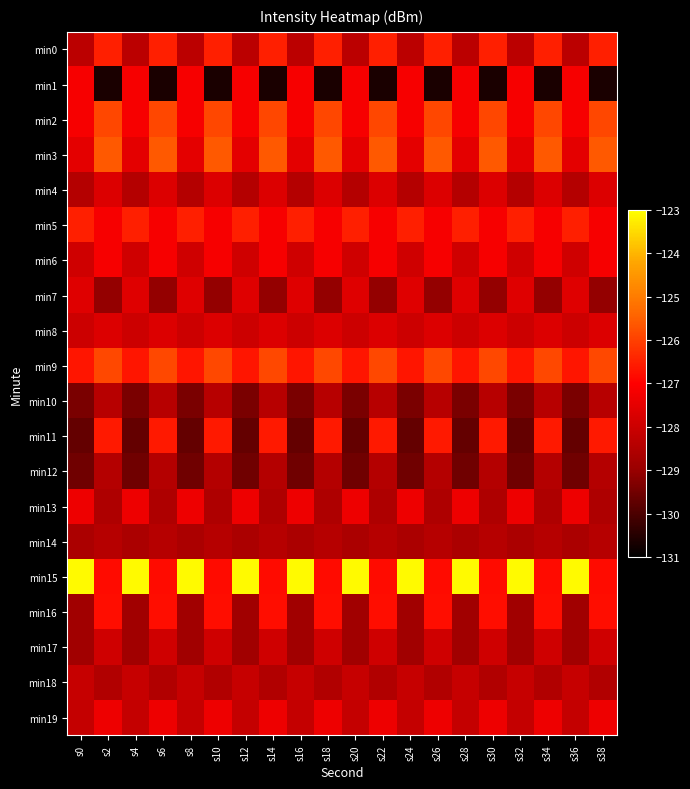

At which category is the sum across all series the highest?

s2